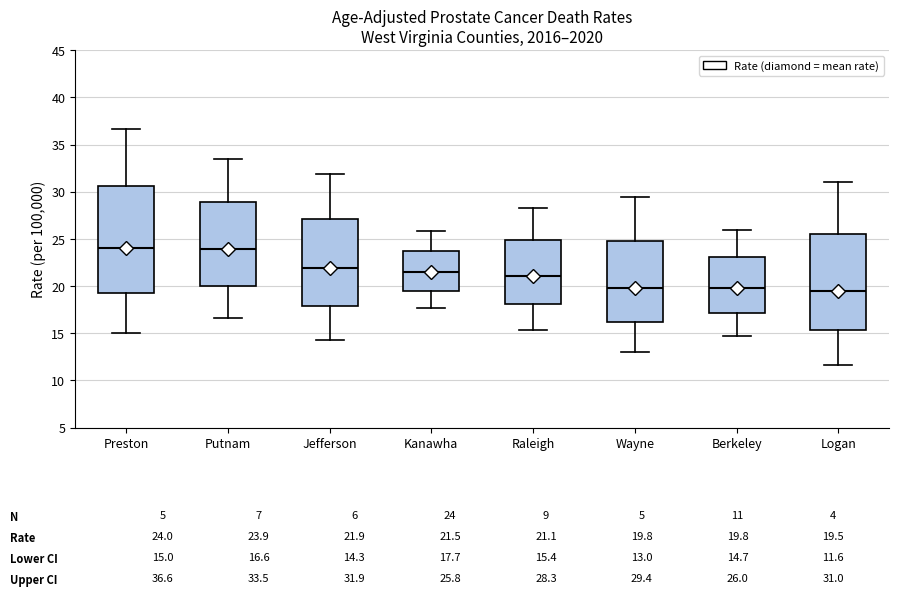

Comparing the boxes themselves (not the whiskers), which one is the tallest?

Preston